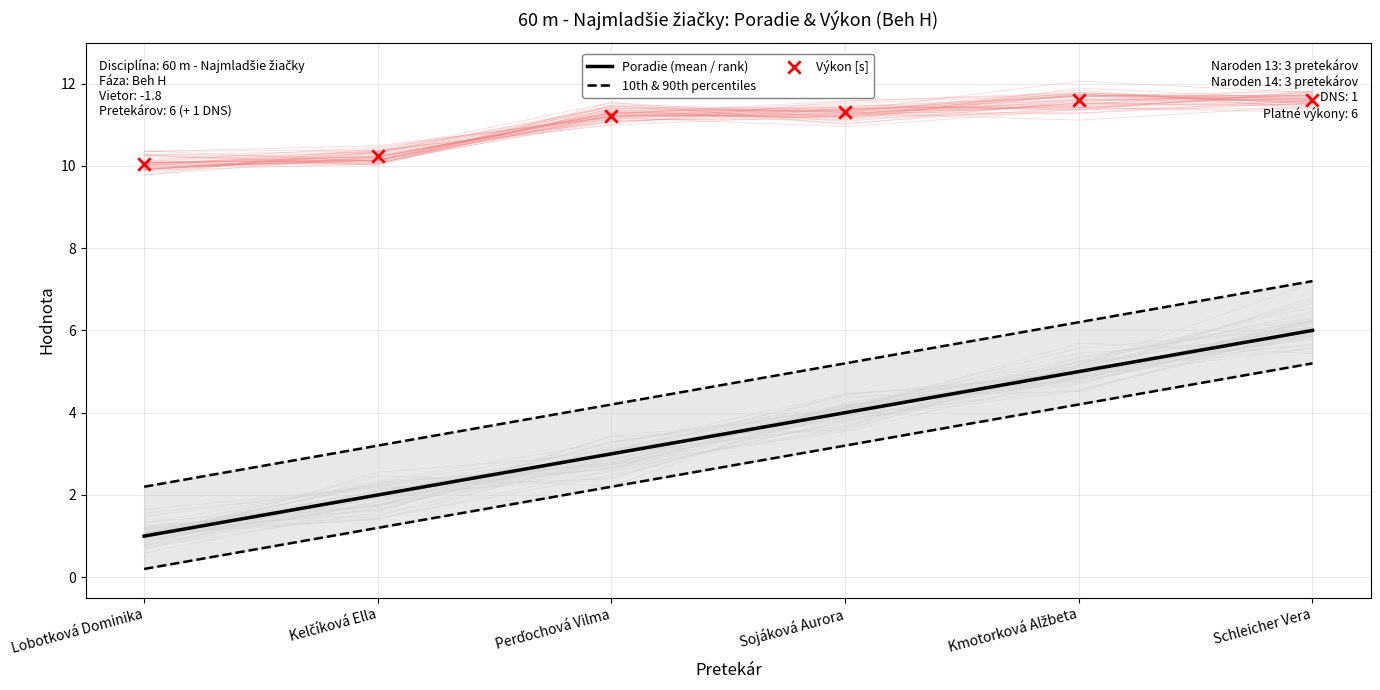

Which series has the largest total across all categories?

Výkon [s]